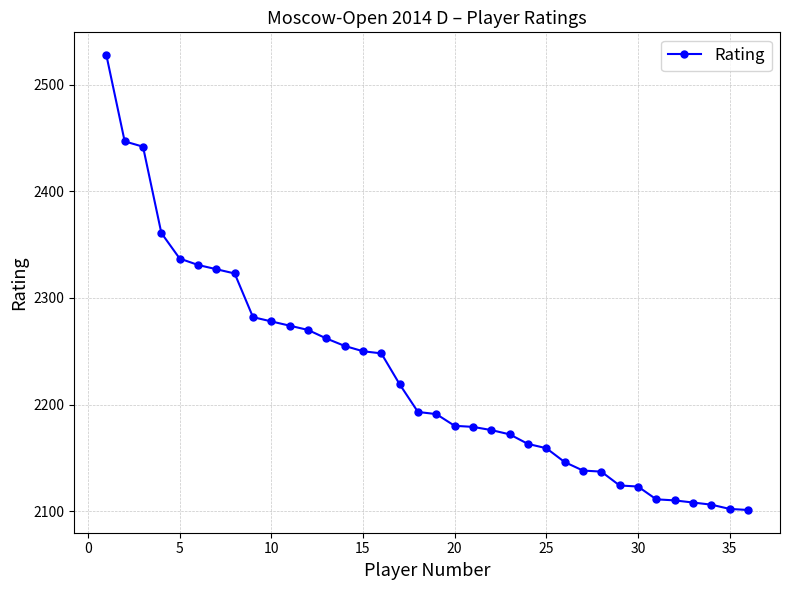

What is the smallest value displayed?

2101